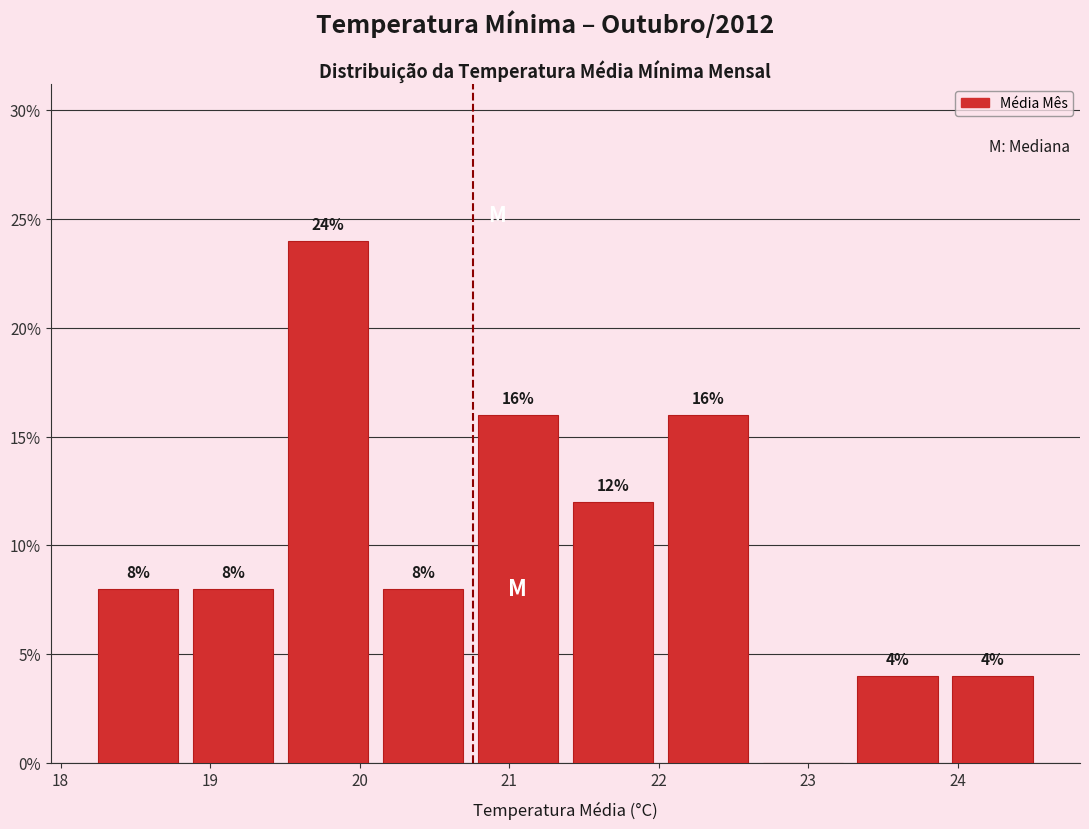

Over which range of the x-axis is the bar tallest?

19.5 to 20.1